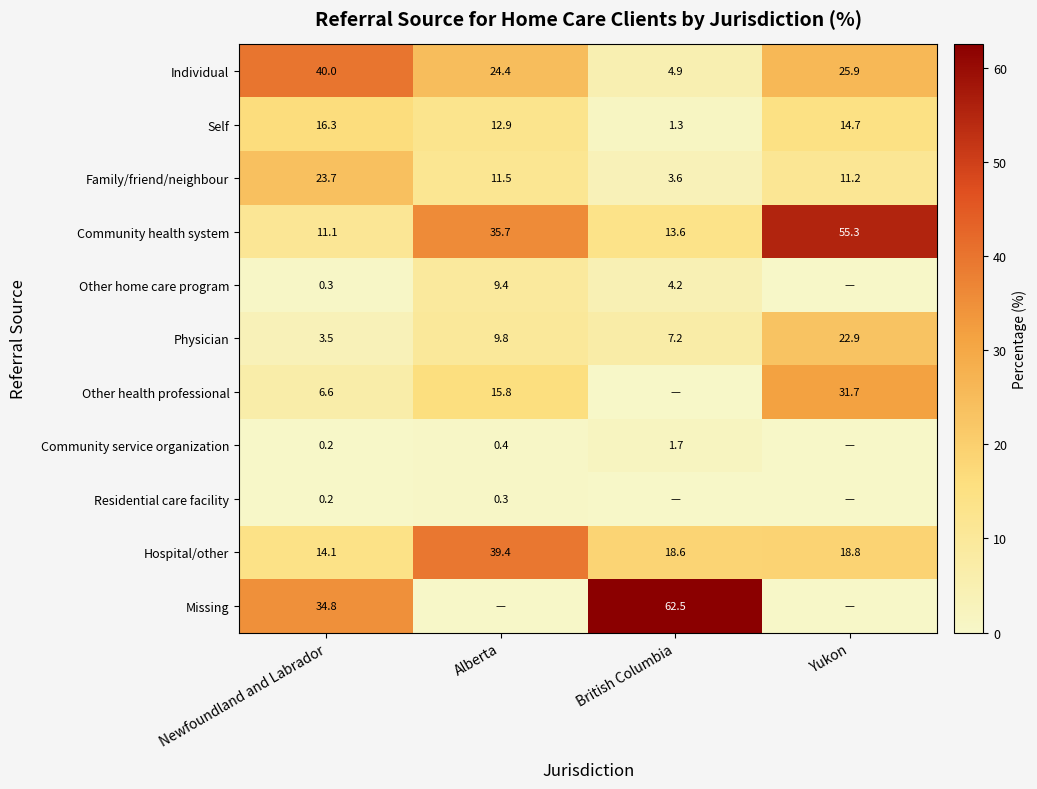

The Missing series shows 0.0 at Alberta. True or false?

True